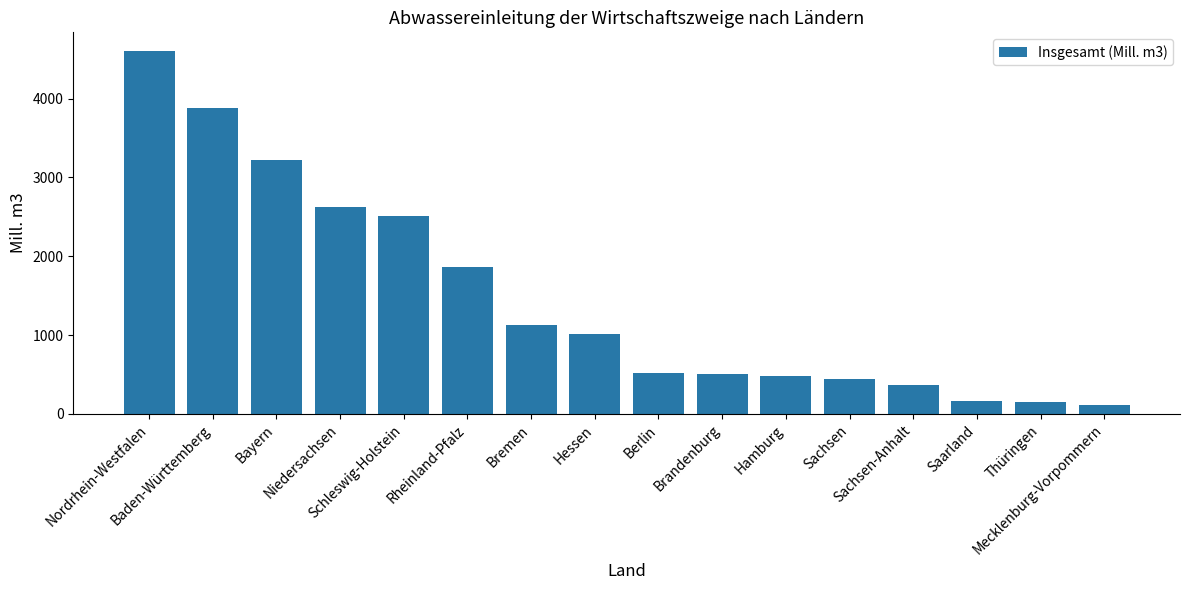

What is the label of the 4th bar from the right?

Sachsen-Anhalt